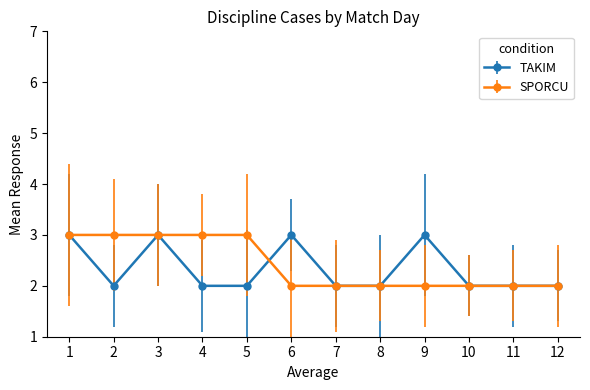

What is the maximum value shown in the chart?

3